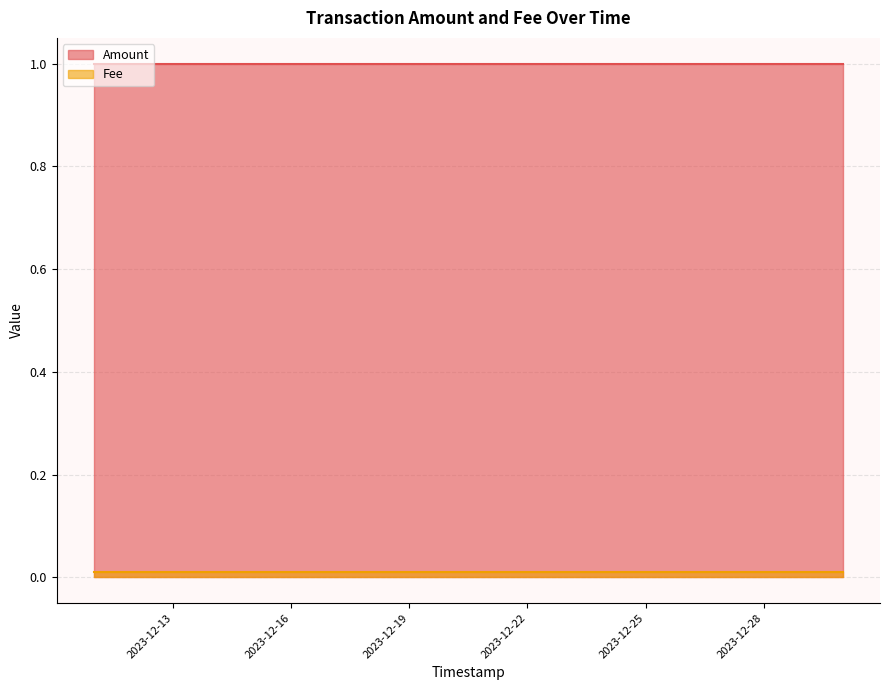

What is the minimum value for Amount?

1.0